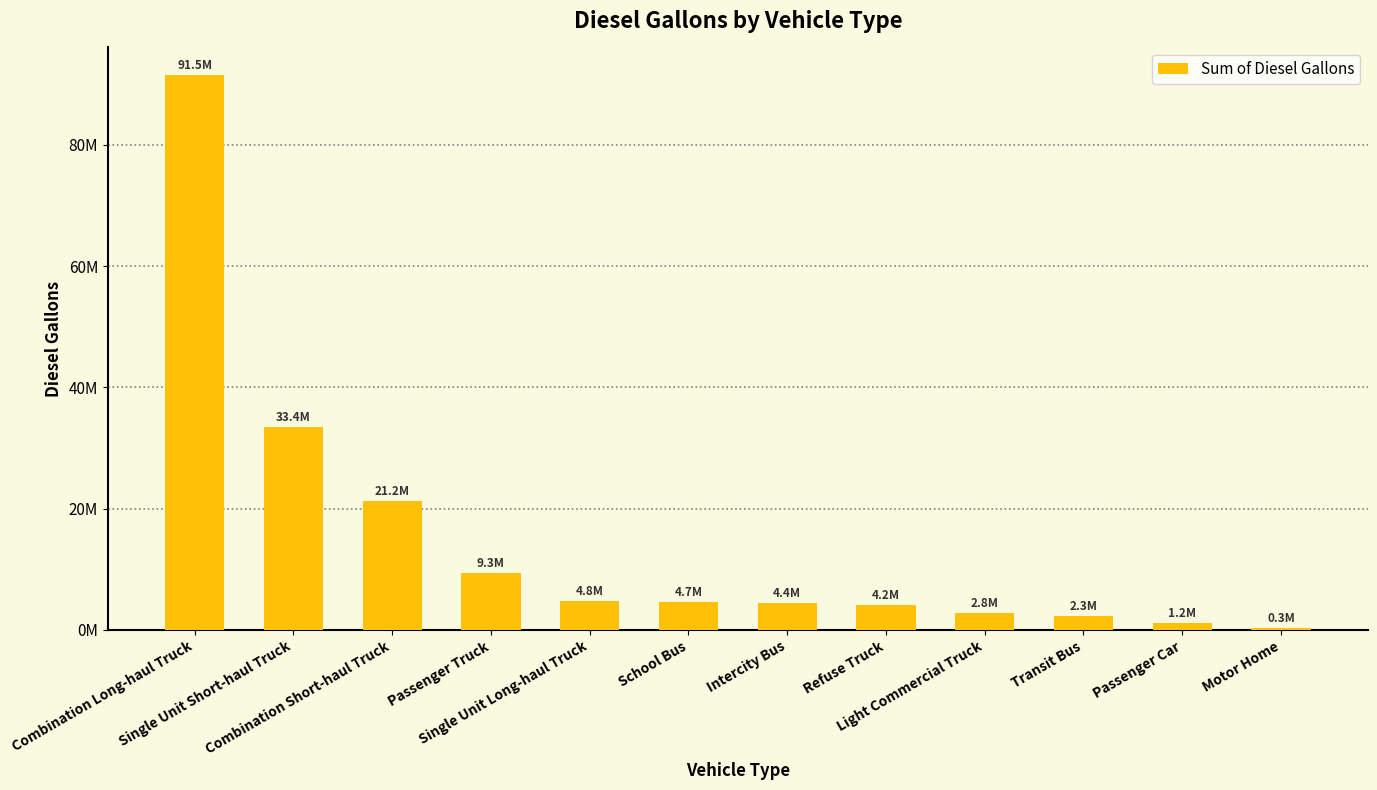

Does the chart contain stacked bars?

No